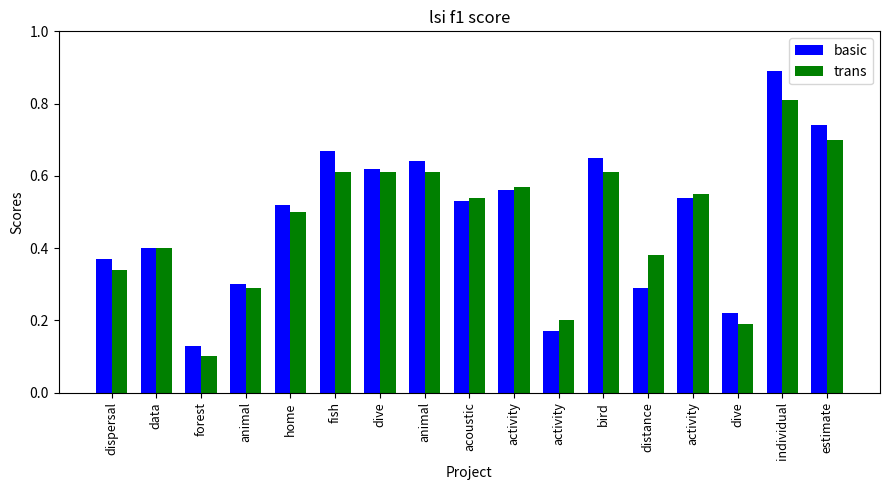

How many groups of bars are there?

17